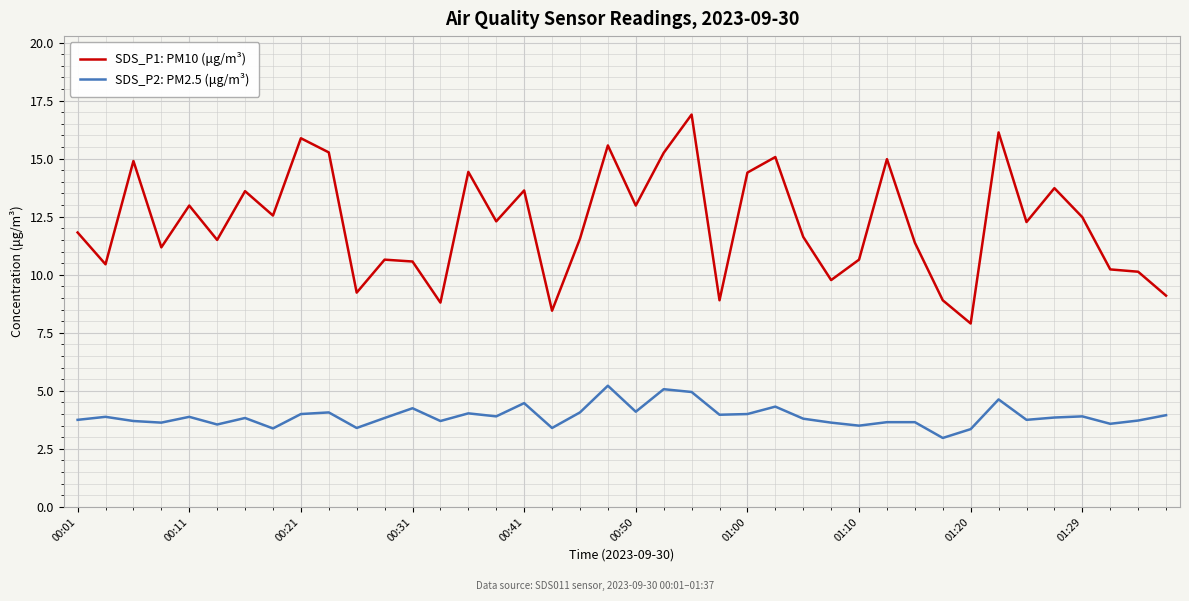

True or false: SDS_P2: PM2.5 (μg/m³) and SDS_P1: PM10 (μg/m³) cross at least once.

False